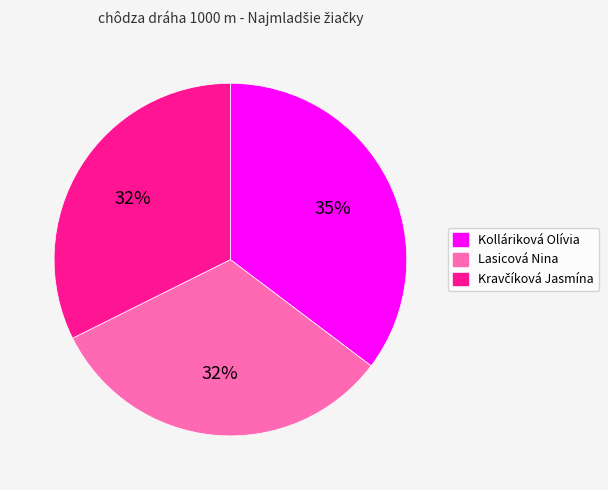

The Lasicová Nina slice represents 32% of the pie. True or false?

True